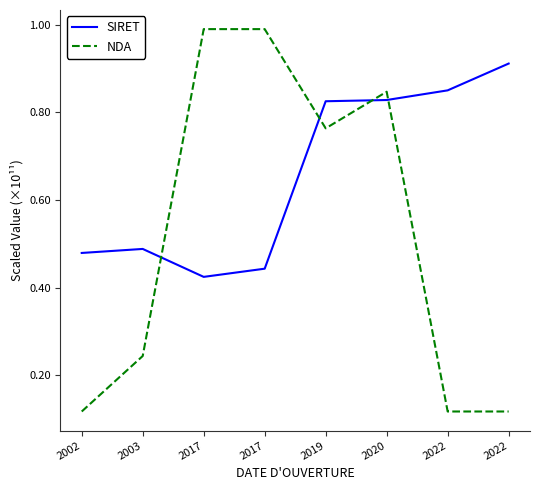

True or false: NDA has a value of 0.8 at 2020.

True